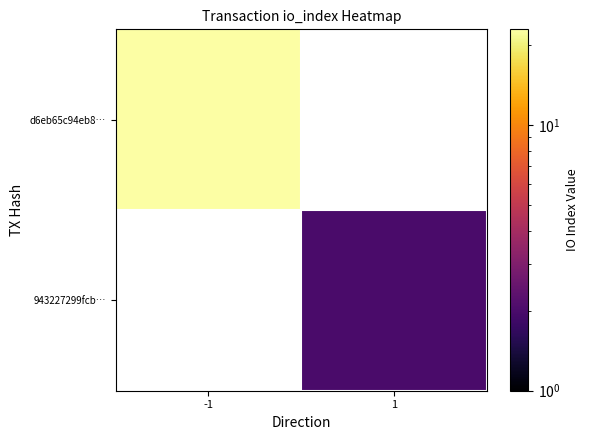

List the series in order of their overall mean, highest first.

d6eb65c94eb8…, 943227299fcb…